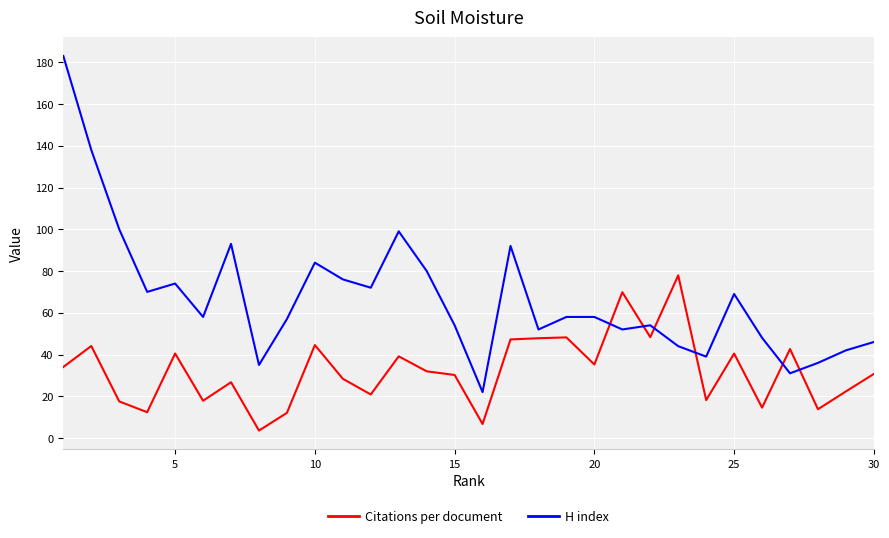

How many intersections are there between Citations per document and H index?

6